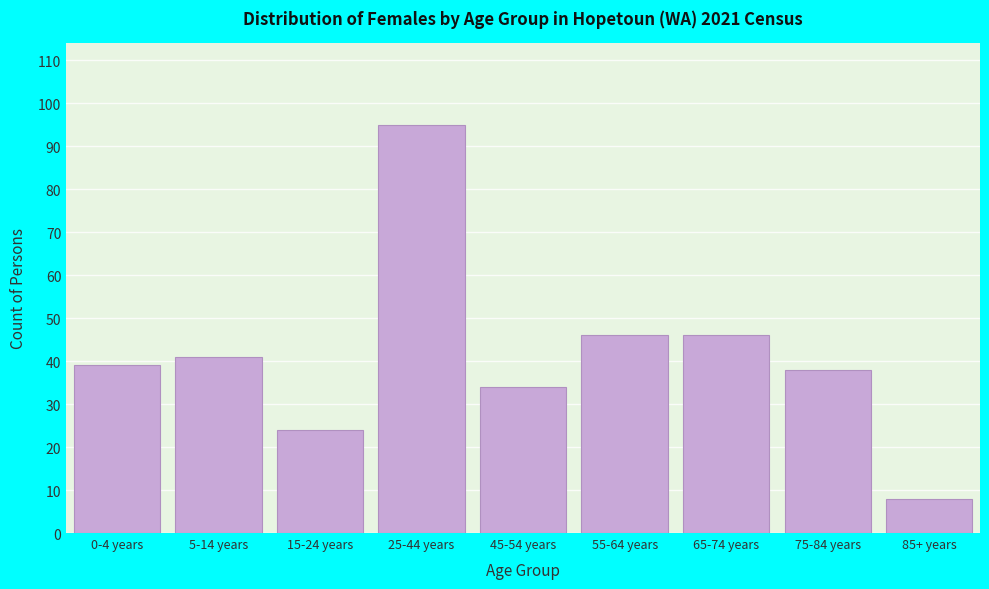

Reading right to left, what are all the values shown in this chart?

8	38	46	46	34	95	24	41	39